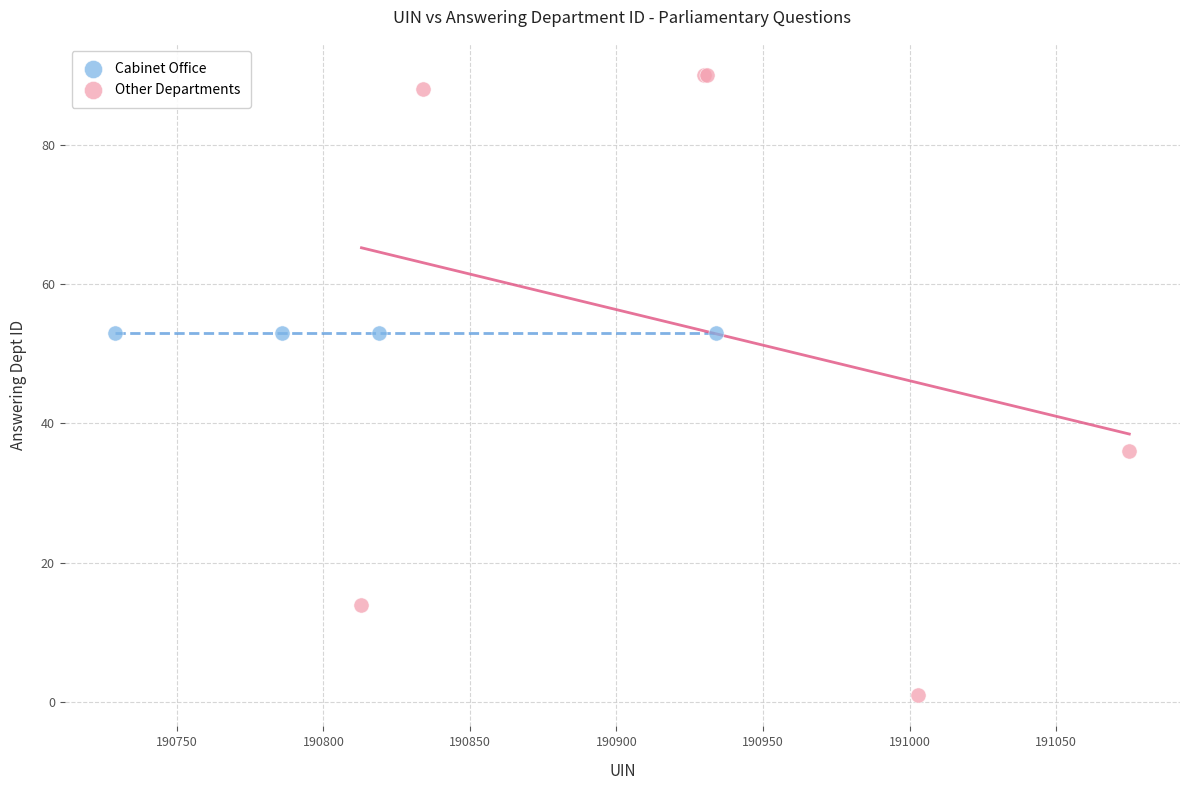

Which series reaches the maximum Y coordinate?

Other Departments